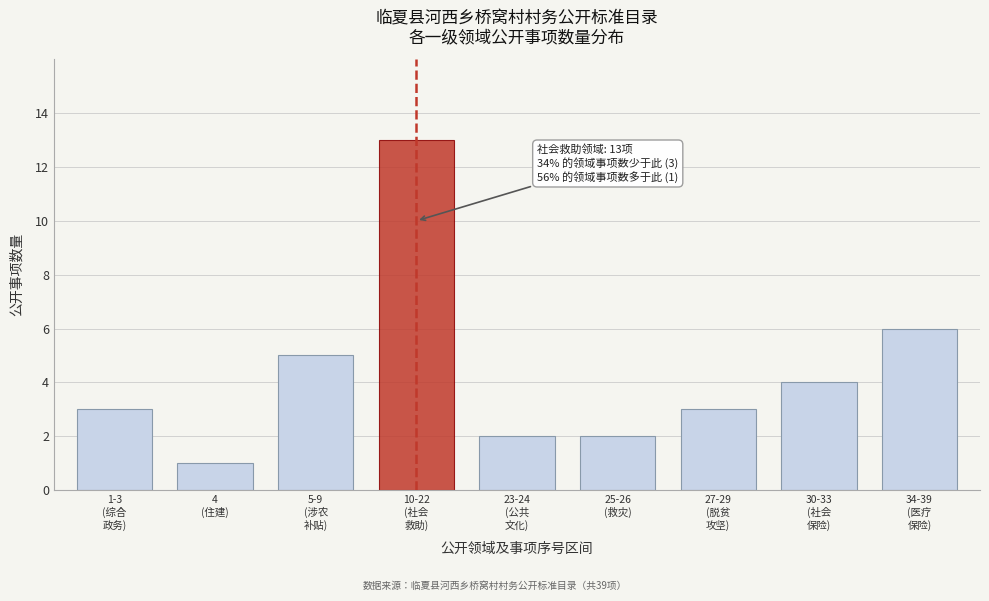

Reading left to right, transcribe all the data shown in this chart.

3	1	5	13	2	2	3	4	6